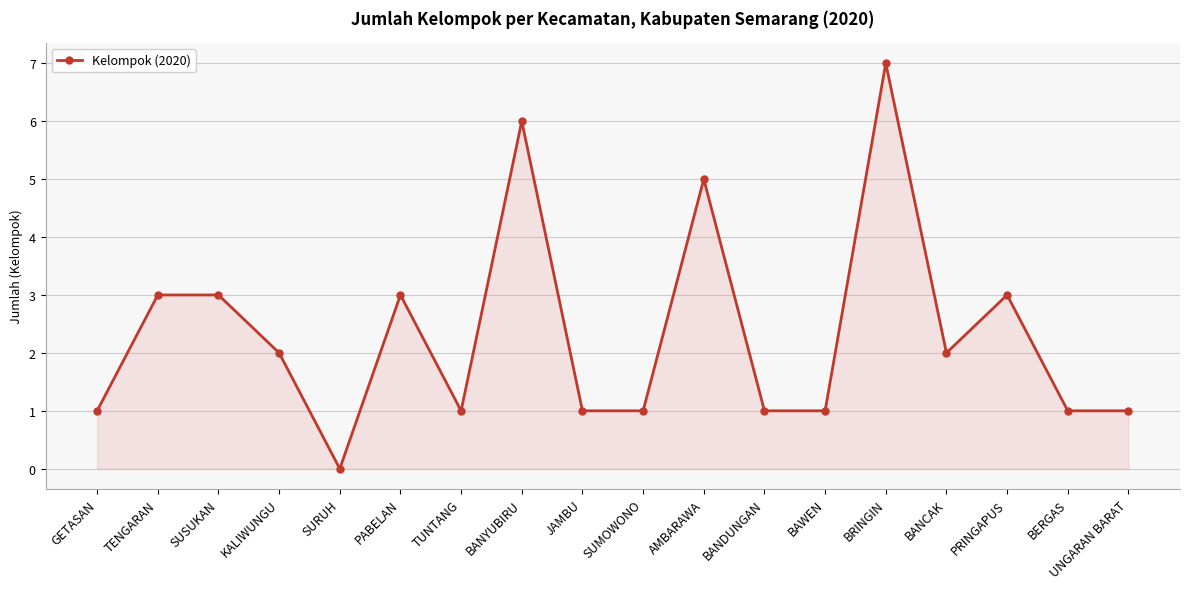

What is the difference between the maximum and minimum values?

7